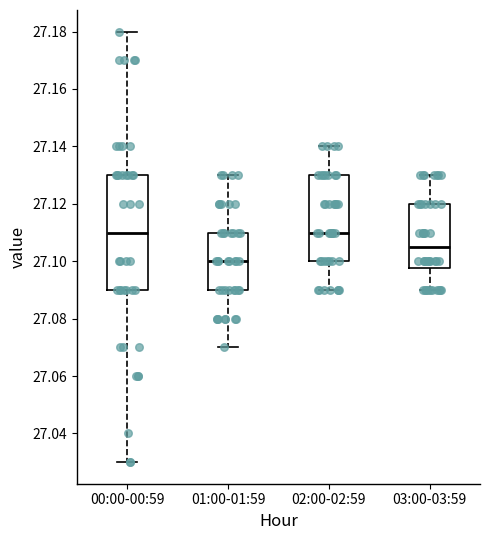

Reading left to right, transcribe this box plot: for each box, give where its median line is, the range the box spans, and where its two whiskers end, as read against the y-axis. The values are not printed on the chart, so give them approximately, as read against the axis.

00:00-00:59: median 27.110, box 27.090 to 27.130, whiskers 27.030 to 27.180
01:00-01:59: median 27.100, box 27.090 to 27.110, whiskers 27.070 to 27.130
02:00-02:59: median 27.110, box 27.100 to 27.130, whiskers 27.090 to 27.140
03:00-03:59: median 27.106, box 27.098 to 27.120, whiskers 27.090 to 27.130